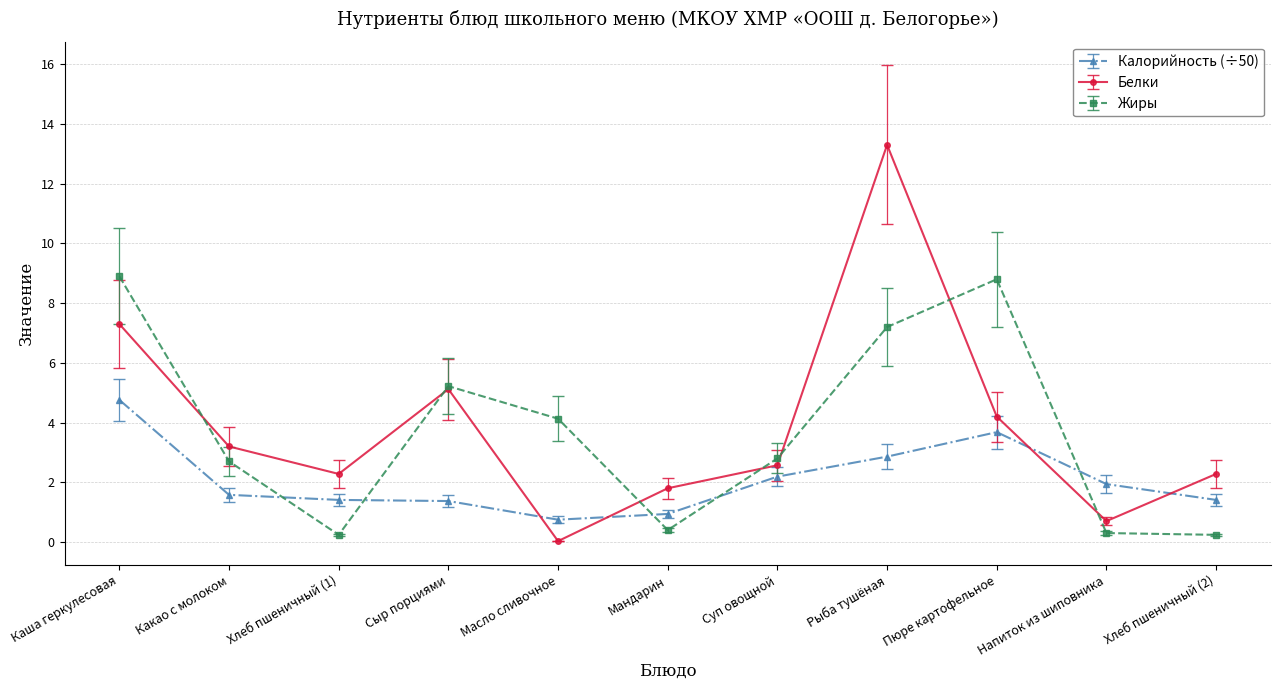

What are all the series names shown in the legend?

Калорийность (÷50), Белки, Жиры